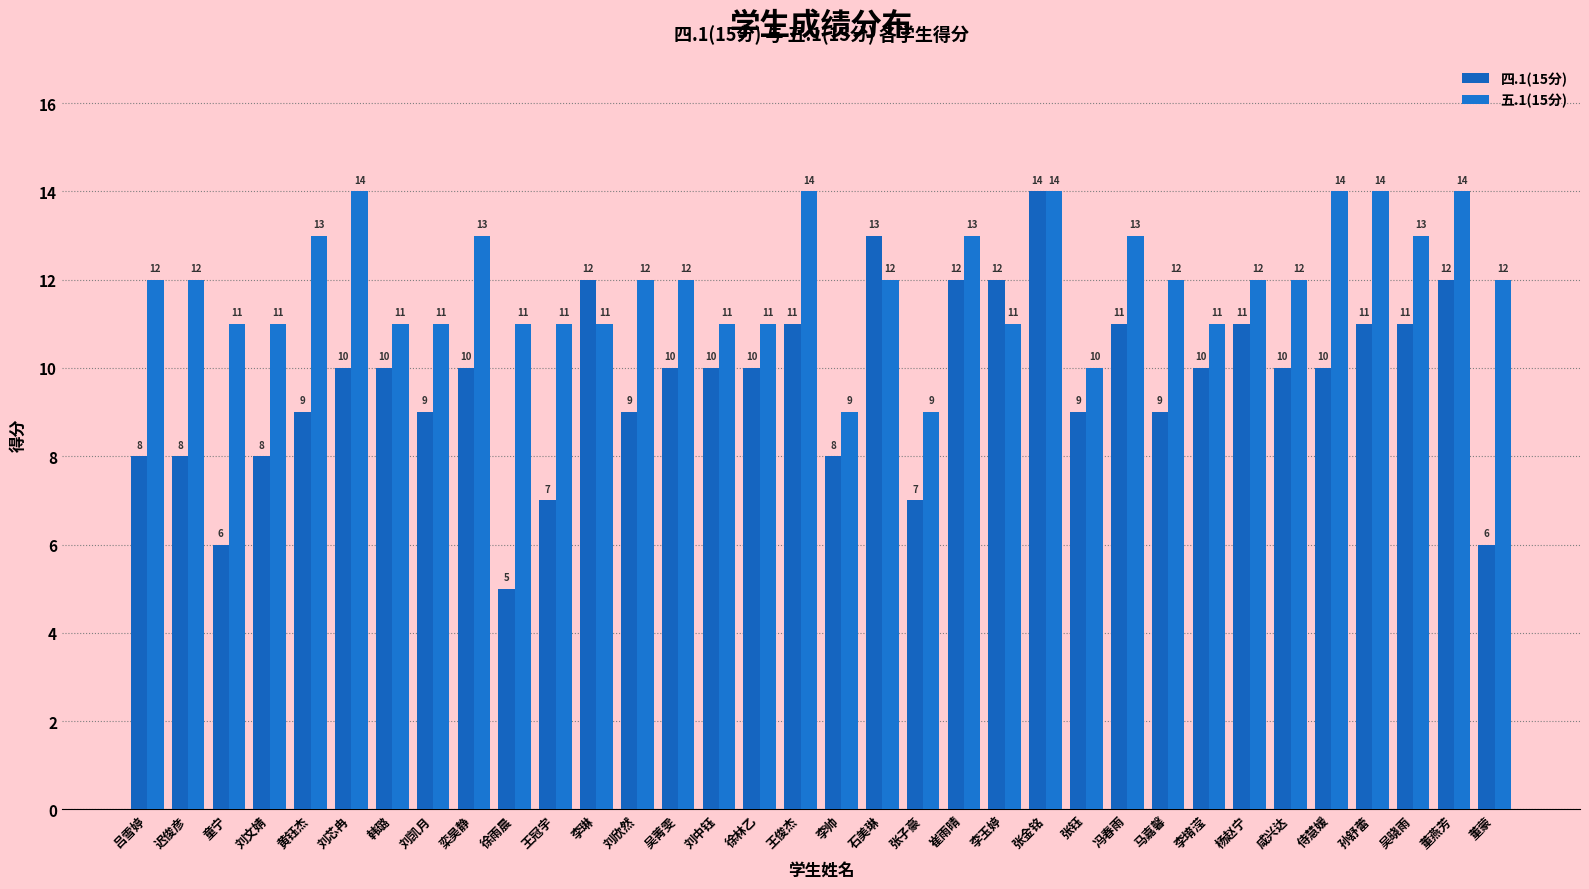

The 四.1(15分) series shows 10 at 童宁. True or false?

False